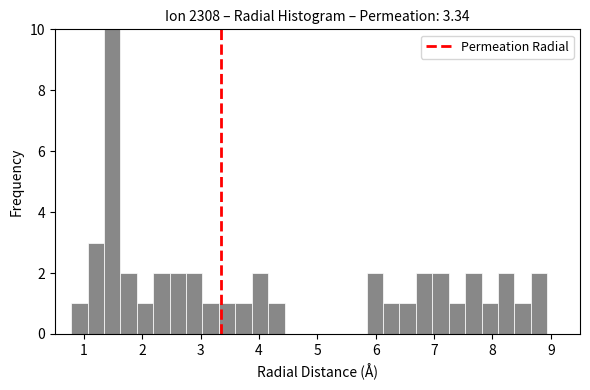

Read against the x-axis, roughly where is the centre of the tallest bar?

1.5